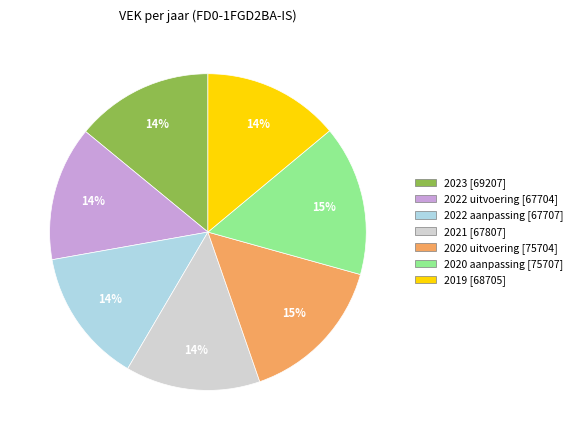

To the nearest percent, what is the average slice percentage?

14%